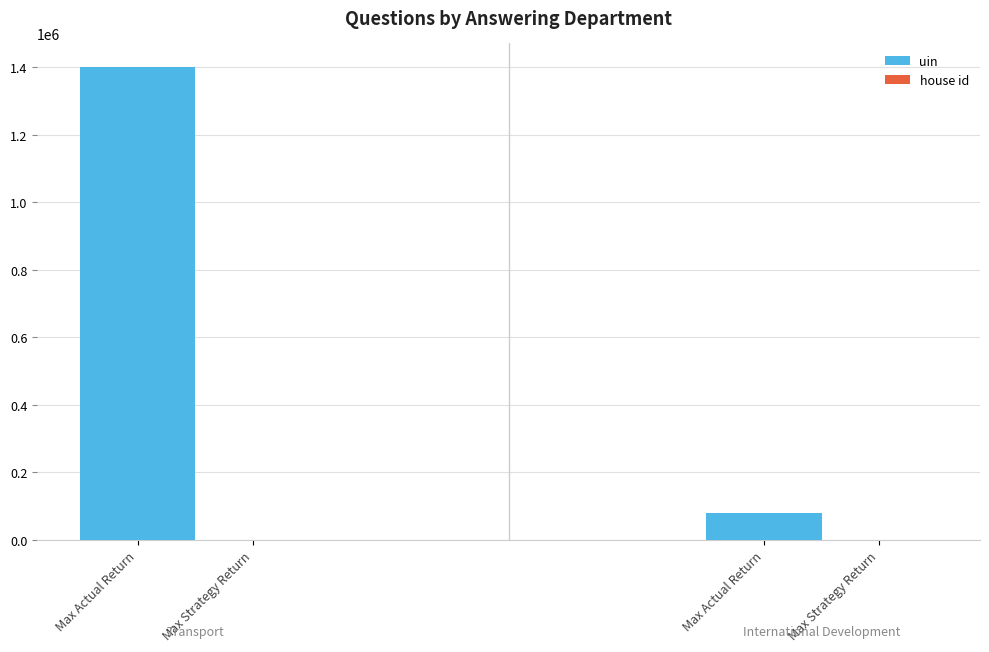

Which category has the highest value across all series?

Max Actual Return